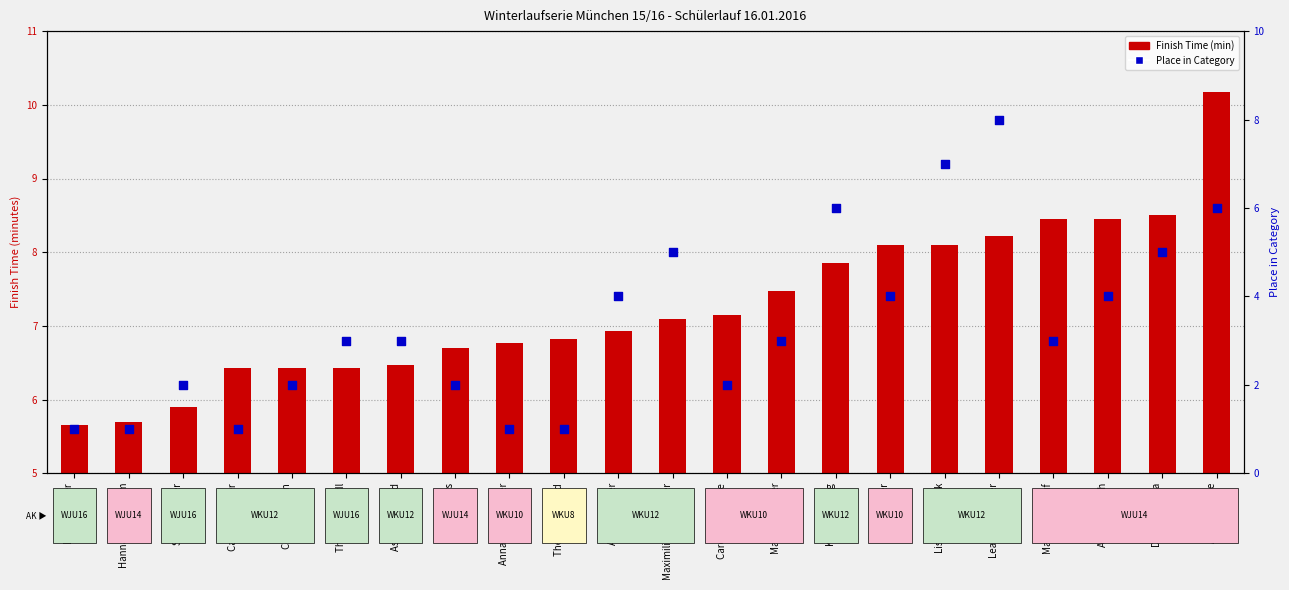

At which category is the sum across all series the highest?

Lea Sperrfechter